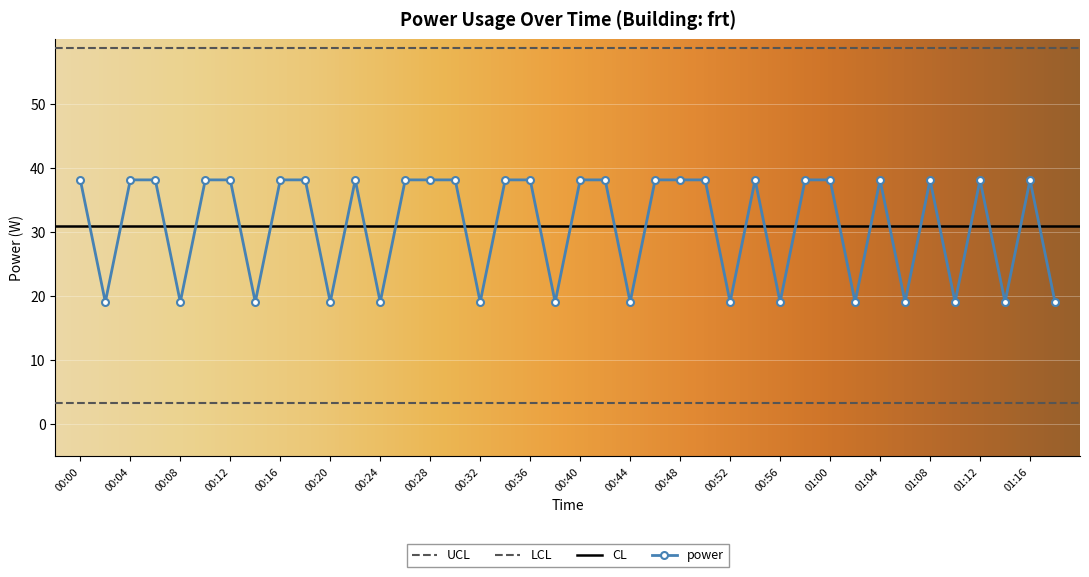

The value at 00:42 is 63.5. True or false?

False